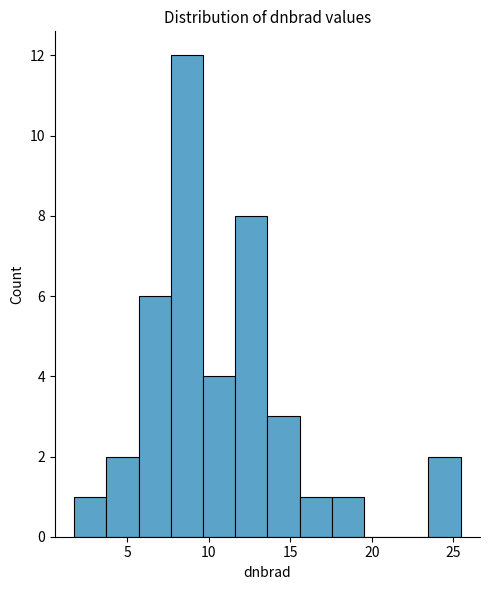

Read against the x-axis, roughly where is the centre of the tallest bar?

8.5